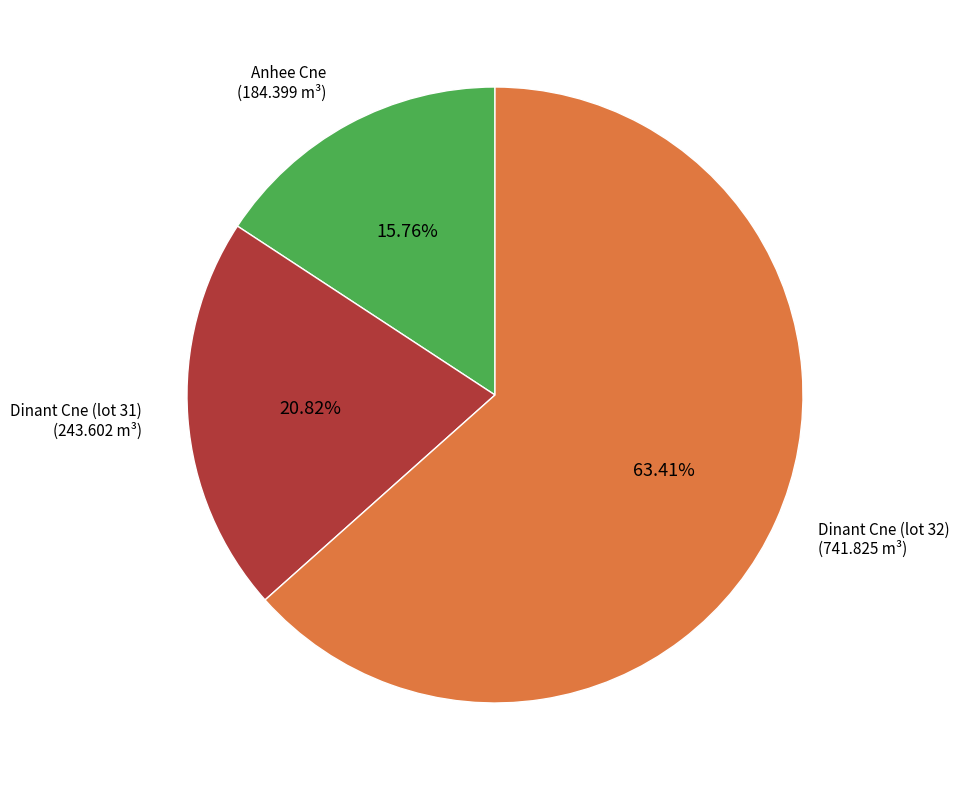

To the nearest percent, what is the average slice percentage?

33%